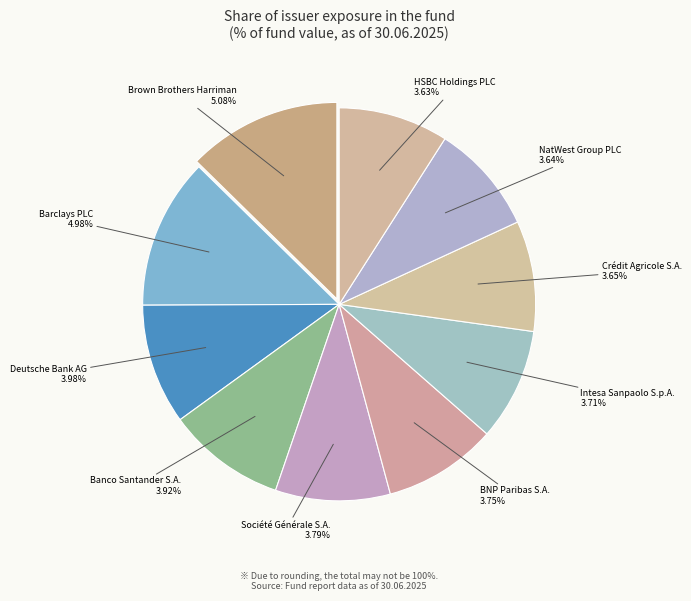

Is the sum of Crédit Agricole S.A. and Société Générale S.A. greater than half?

No